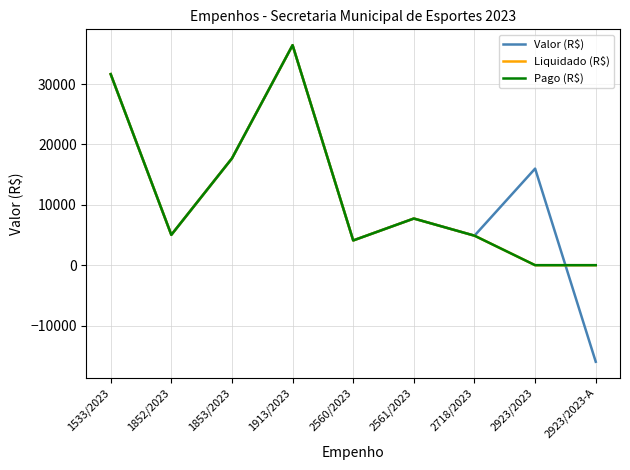

Which series has the largest total across all categories?

Valor (R$)